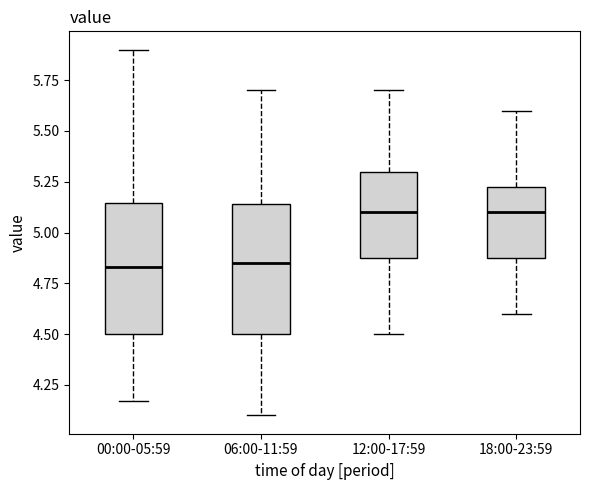

Where does the lower whisker of the box for 00:00-05:59 end on the y-axis? The values are not printed on the chart, so give them approximately, as read against the axis.

4.15